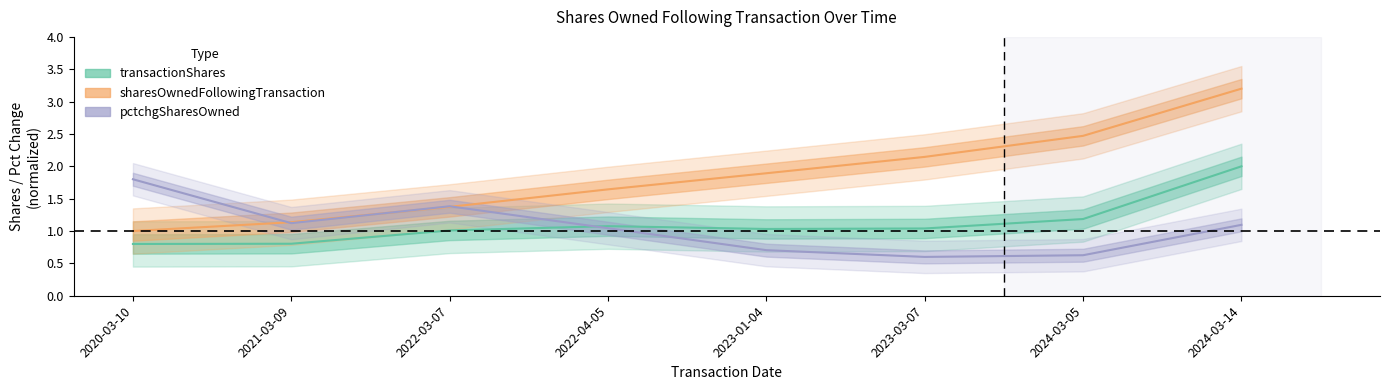

How many times do transactionShares and pctchgSharesOwned cross each other?

1